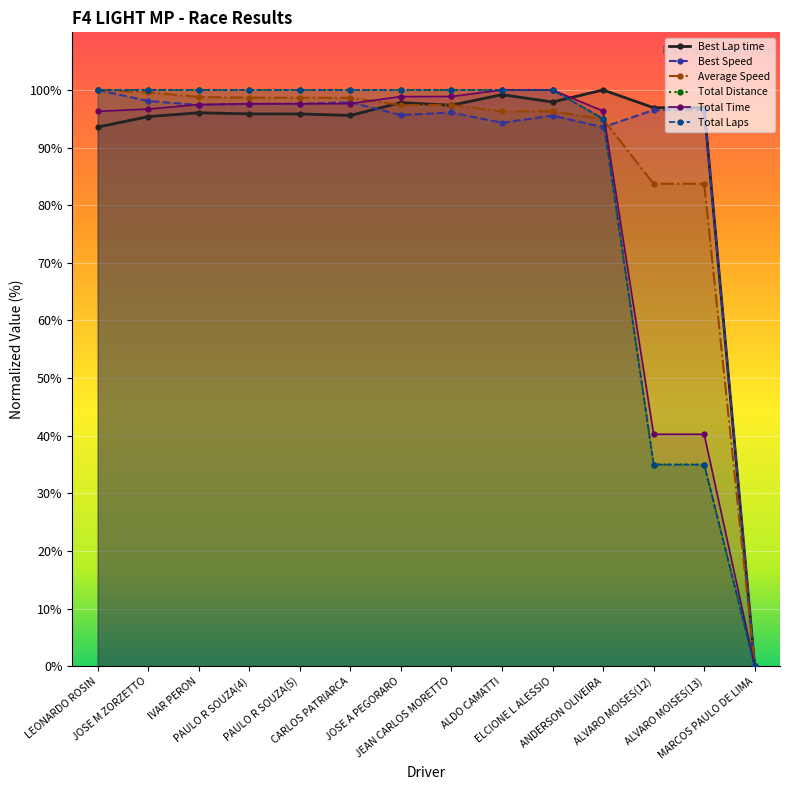

Which label corresponds to the largest value in the chart?

ANDERSON OLIVEIRA